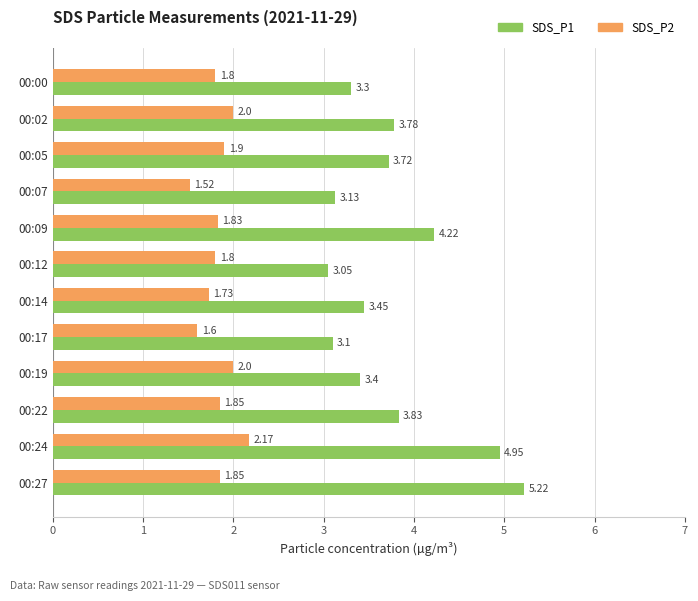

Is the value of SDS_P2 at 00:02 greater than the value of SDS_P1 at 00:14?

No